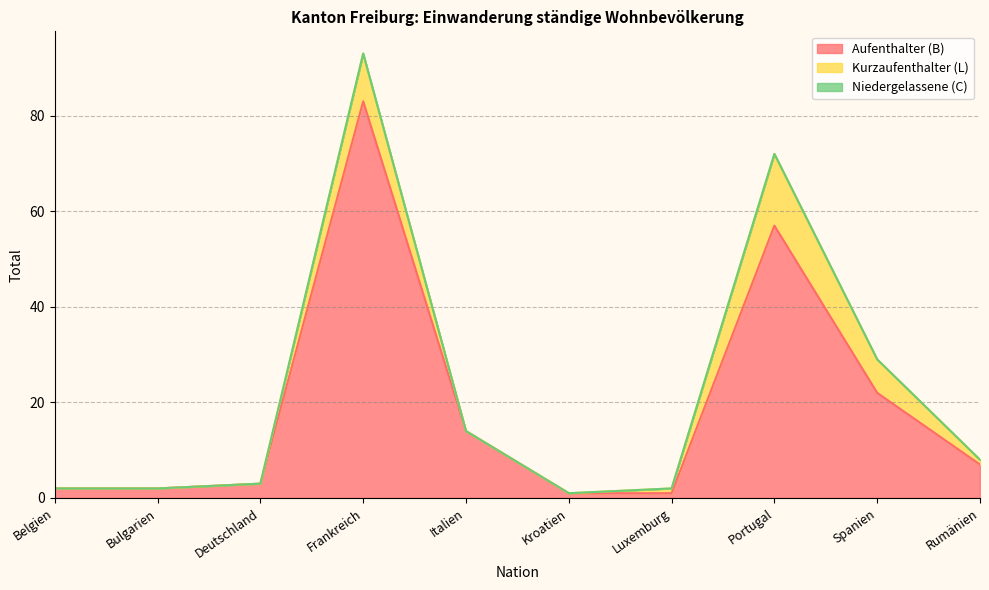

What is the average value of the Kurzaufenthalter (L) series?

3